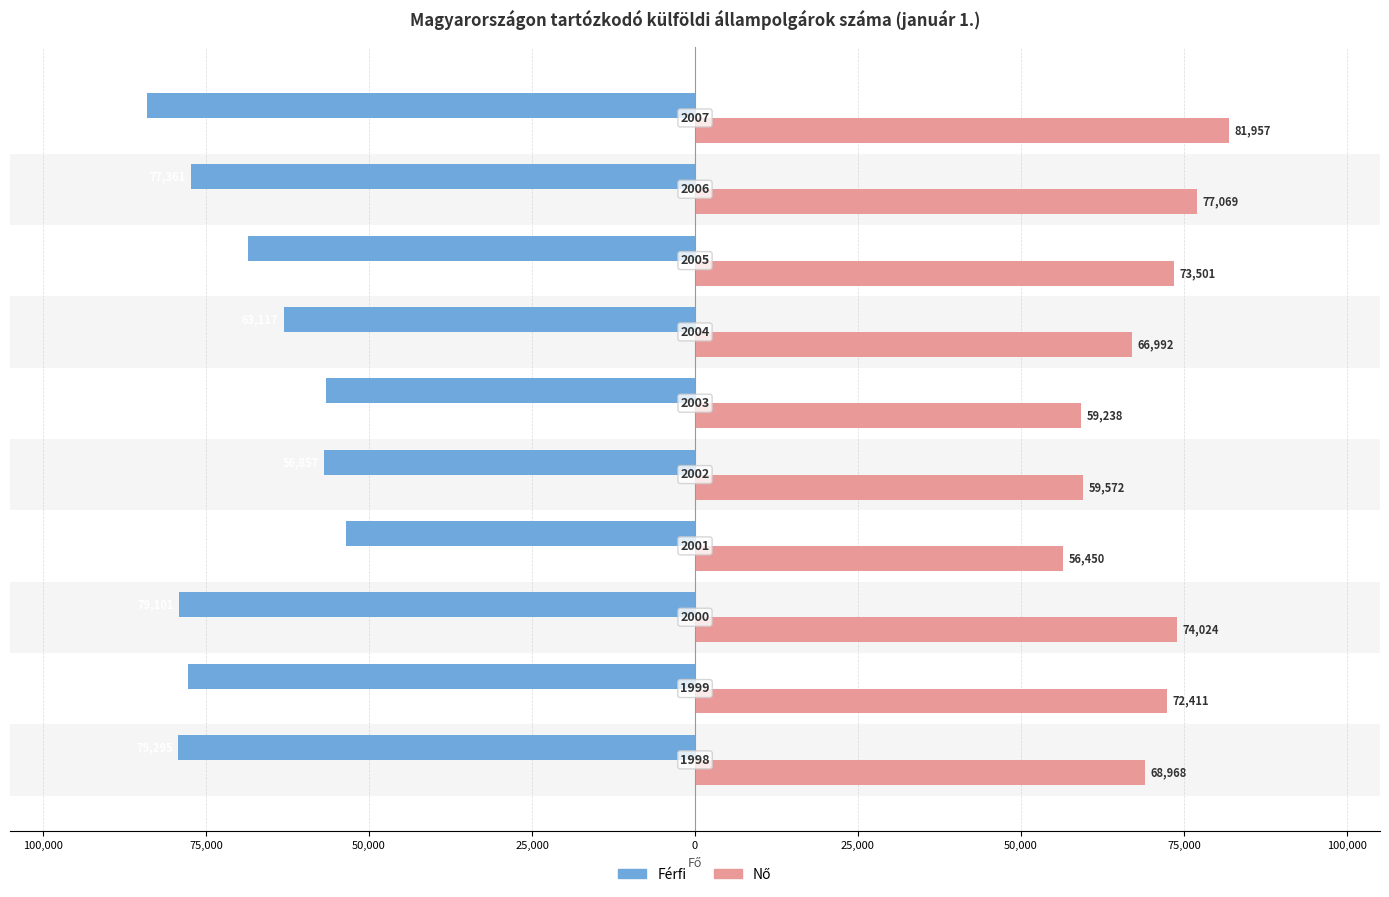

Are the bars horizontal?

Yes